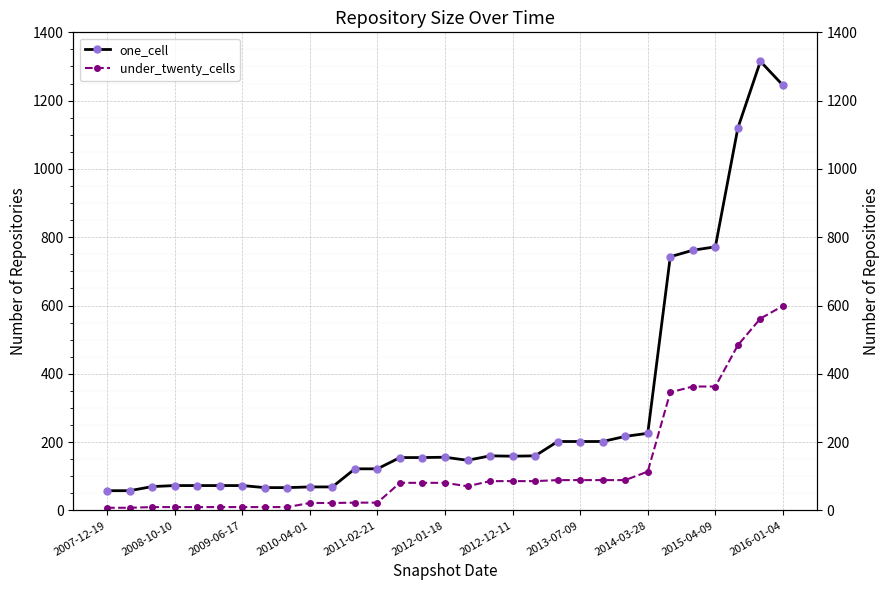

What is the difference between the second highest and minimum values in the under_twenty_cells series?

554